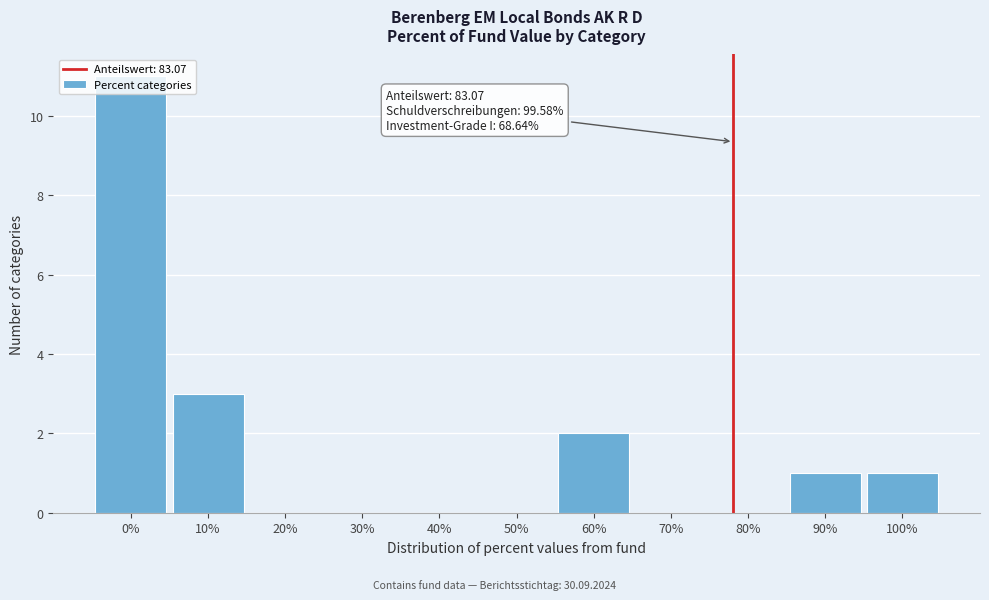

True or false: the data shows 2 at 60%.

True